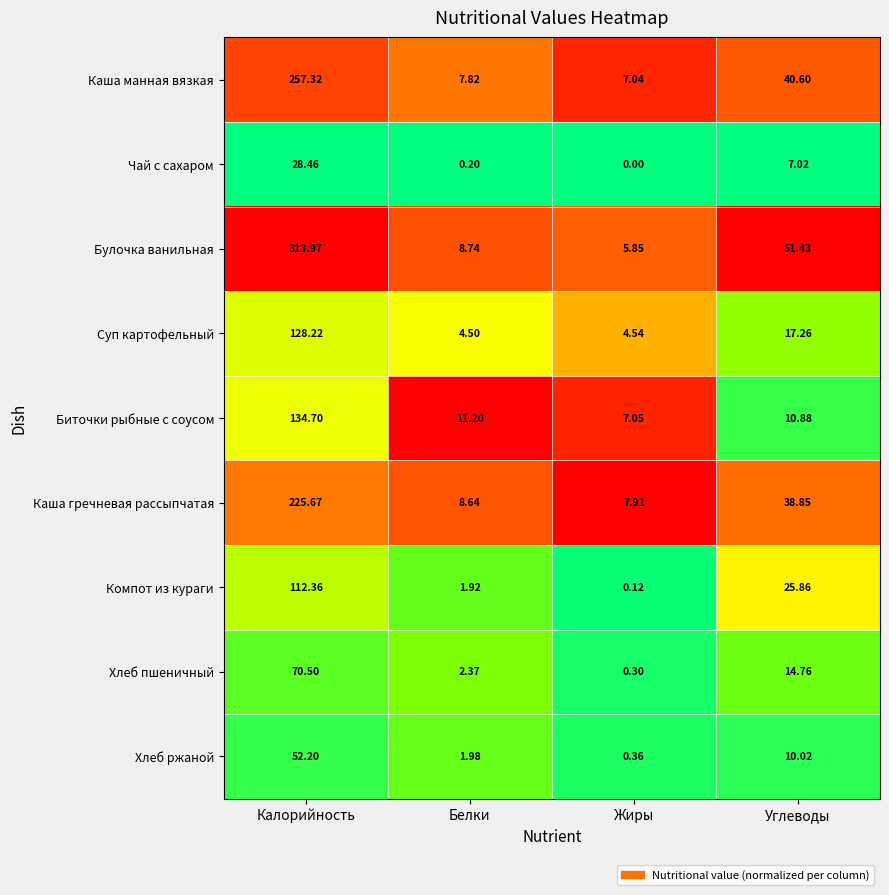

Count the number of categories in the chart.

4